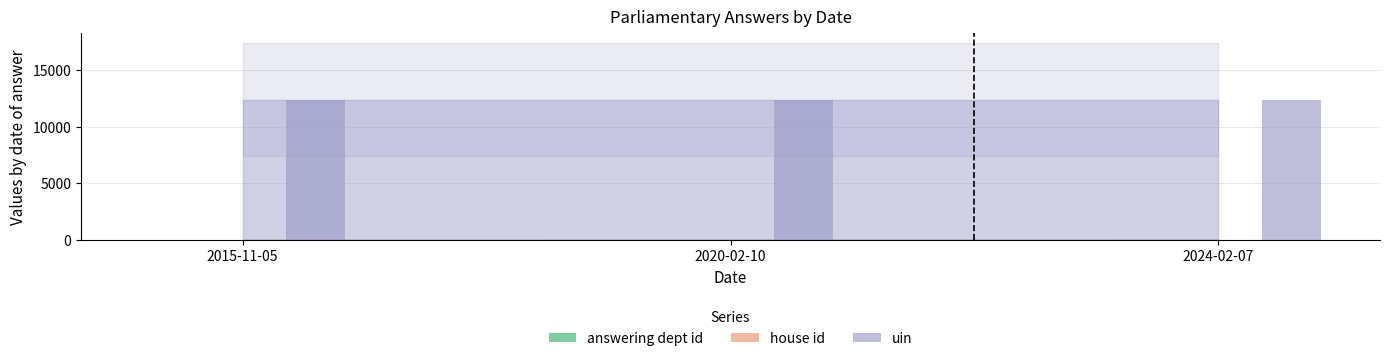

What is the total value across all series at 2015-11-05?

12373